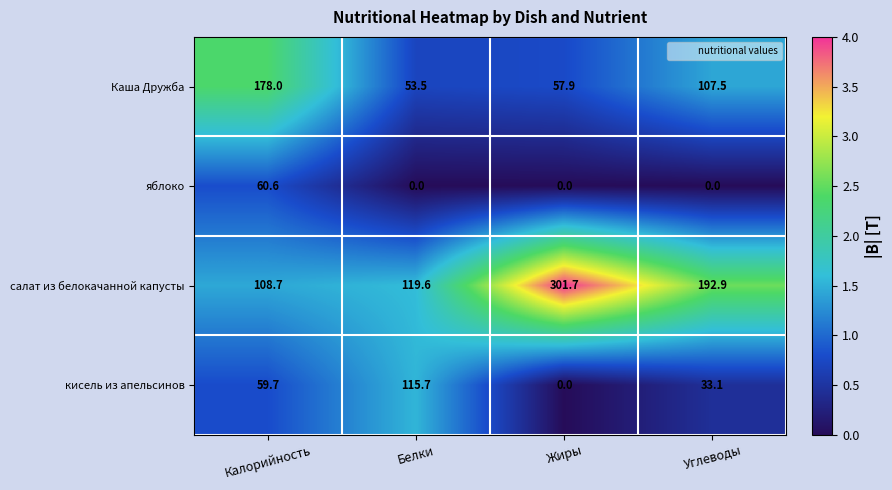

Which series has the largest total across all categories?

салат из белокачанной капусты